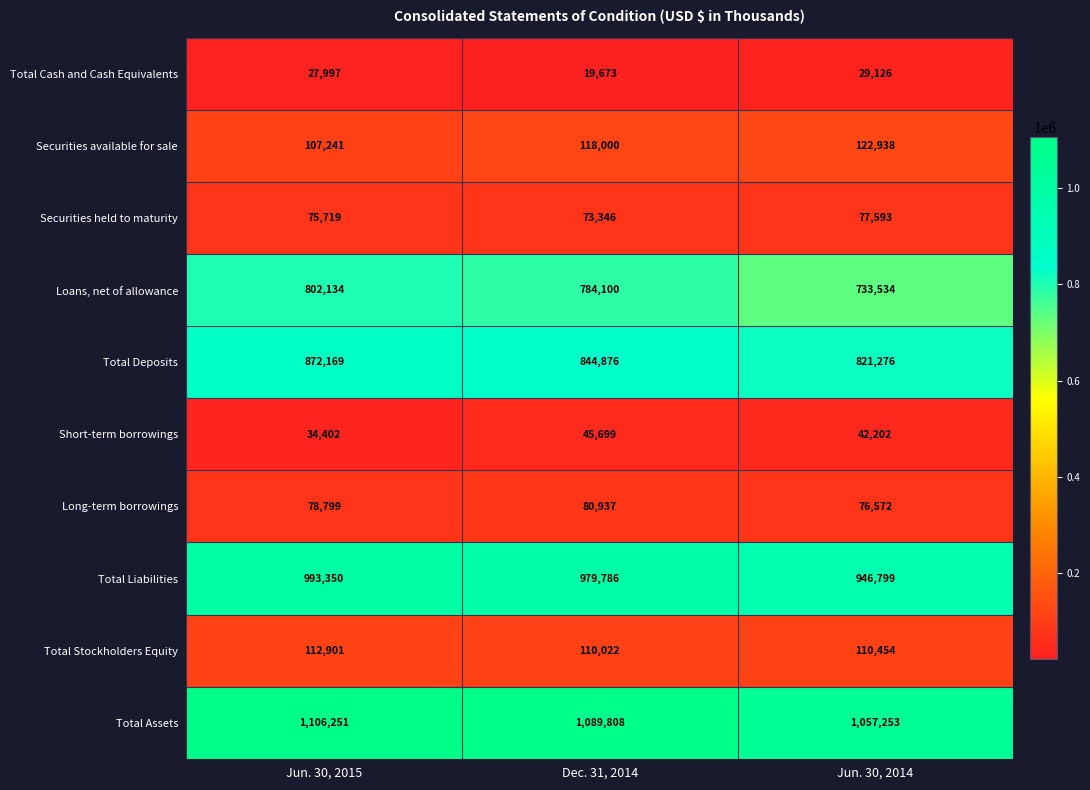

The Securities held to maturity series shows 22094 at Jun. 30, 2014. True or false?

False